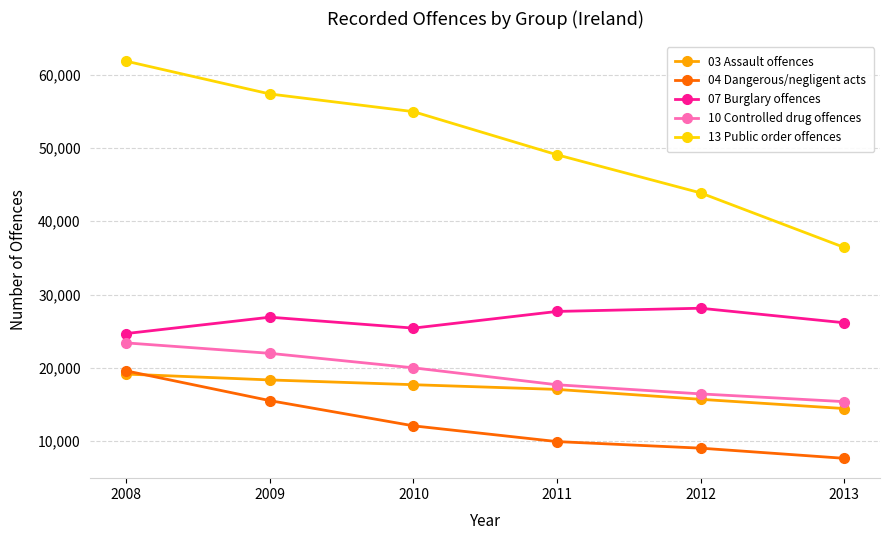

True or false: 13 Public order offences has a value of 36432 at 2013.

True